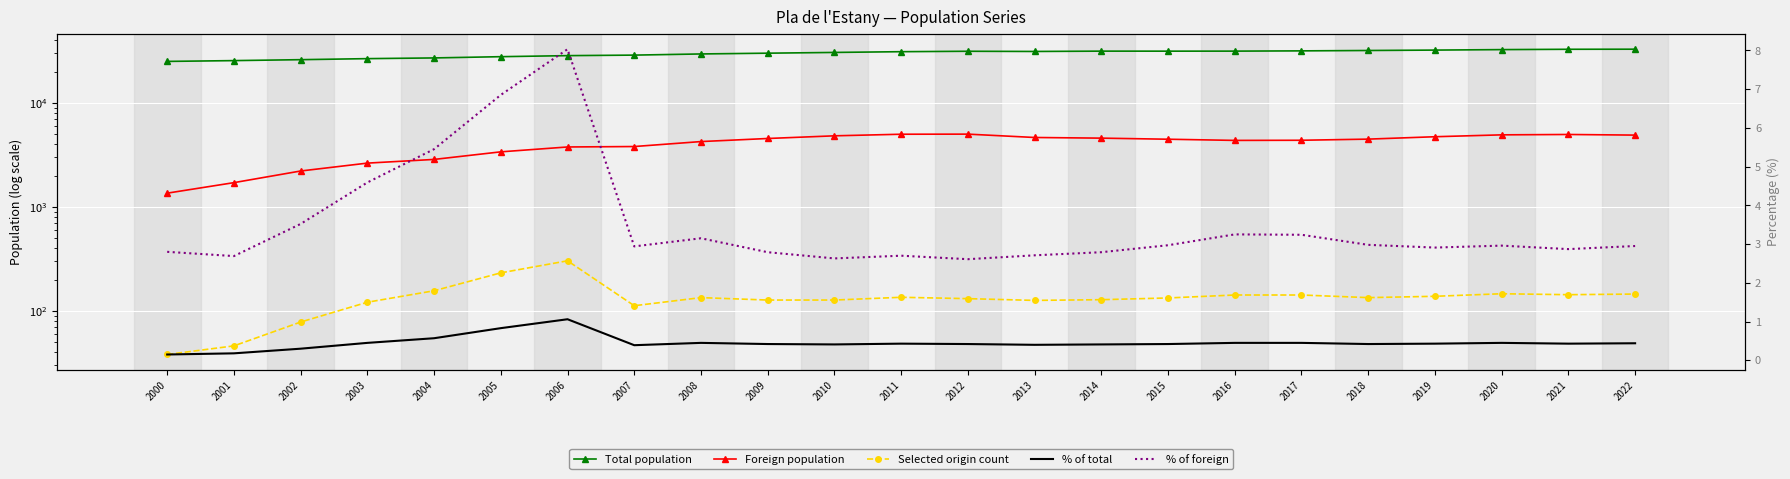

Reading left to right, transcribe all the data shown in this chart.

Total population: 2000=25130.0	2001=25577.0	2002=26114.0	2003=26720.0	2004=27141.0	2005=27905.0	2006=28557.0	2007=28893.0	2008=29645.0	2009=30153.0	2010=30660.0	2011=31169.0	2012=31463.0	2013=31325.0	2014=31554.0	2015=31536.0	2016=31561.0	2017=31738.0	2018=32006.0	2019=32293.0	2020=32637.0	2021=32876.0	2022=32941.0
Foreign population: 2000=1356.0	2001=1712.0	2002=2216.0	2003=2639.0	2004=2864.0	2005=3388.0	2006=3774.0	2007=3811.0	2008=4254.0	2009=4554.0	2010=4832.0	2011=5005.0	2012=5016.0	2013=4657.0	2014=4590.0	2015=4481.0	2016=4365.0	2017=4379.0	2018=4491.0	2019=4735.0	2020=4937.0	2021=4978.0	2022=4909.0
Selected origin count: 2000=38.0	2001=46.0	2002=78.0	2003=121.0	2004=156.0	2005=232.0	2006=303.0	2007=112.0	2008=134.0	2009=127.0	2010=127.0	2011=135.0	2012=131.0	2013=126.0	2014=128.0	2015=133.0	2016=142.0	2017=142.0	2018=134.0	2019=138.0	2020=146.0	2021=143.0	2022=145.0
% of total: 2000=0.1	2001=0.2	2002=0.3	2003=0.5	2004=0.6	2005=0.8	2006=1.1	2007=0.4	2008=0.5	2009=0.4	2010=0.4	2011=0.4	2012=0.4	2013=0.4	2014=0.4	2015=0.4	2016=0.5	2017=0.5	2018=0.4	2019=0.4	2020=0.5	2021=0.4	2022=0.4
% of foreign: 2000=2.8	2001=2.7	2002=3.5	2003=4.6	2004=5.5	2005=6.8	2006=8.0	2007=2.9	2008=3.1	2009=2.8	2010=2.6	2011=2.7	2012=2.6	2013=2.7	2014=2.8	2015=3.0	2016=3.2	2017=3.2	2018=3.0	2019=2.9	2020=3.0	2021=2.9	2022=3.0